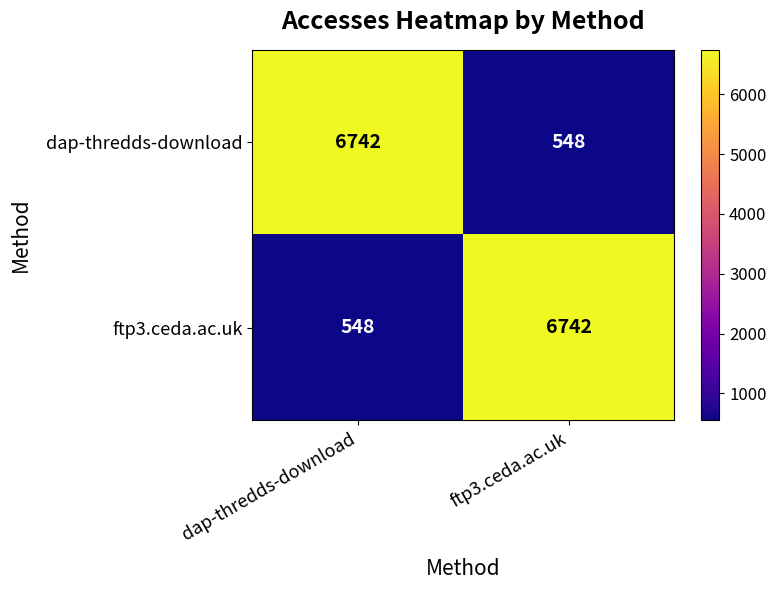

What is the maximum value for ftp3.ceda.ac.uk?

6742